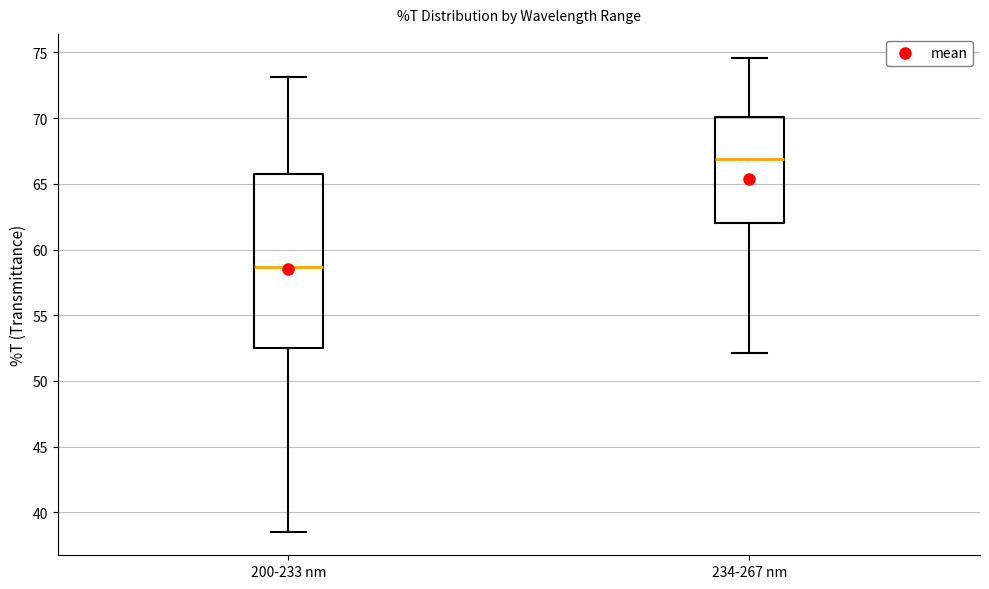

Reading left to right, read every box against the y-axis: the position of its median line, the range the box covers, and the ends of its whiskers. The values are not printed on the chart, so give them approximately, as read against the axis.

200-233 nm: median 58.5, box 52.5 to 65.5, whiskers 38.5 to 73.0
234-267 nm: median 67.0, box 62.0 to 70.0, whiskers 52.0 to 74.5